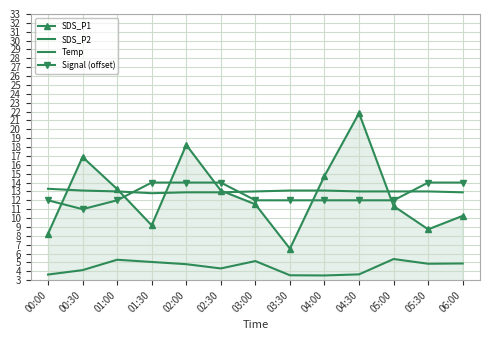

Which series ends up on top after the final intersection of Temp and Signal (offset)?

Signal (offset)